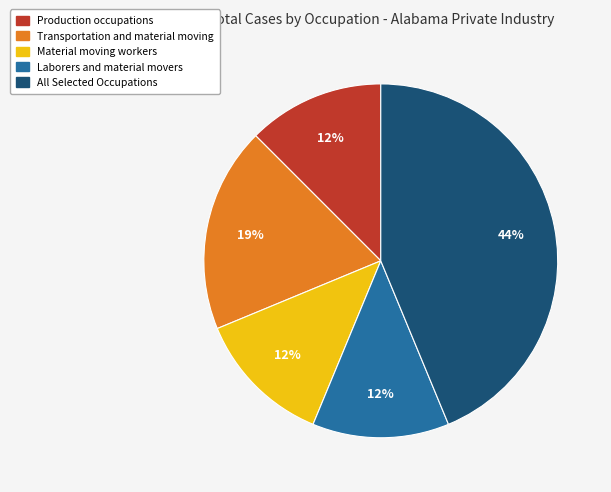

True or false: Transportation and material moving accounts for 19% of the total.

True